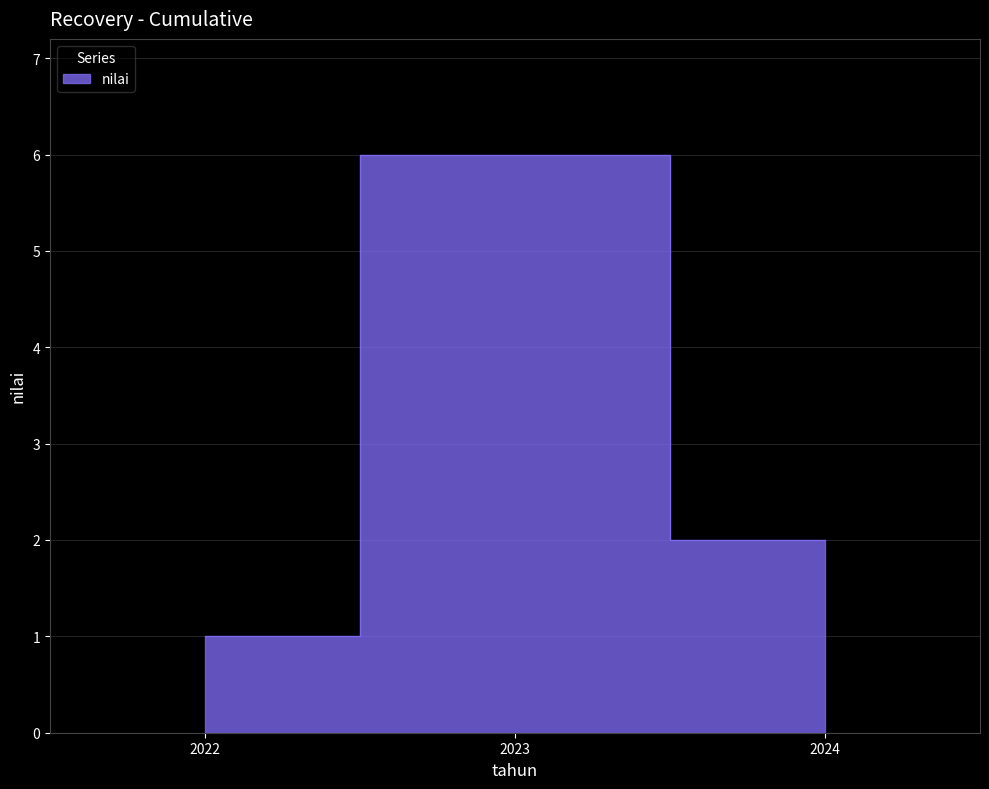

What is the sum of the values at 2024 and 2023?

8